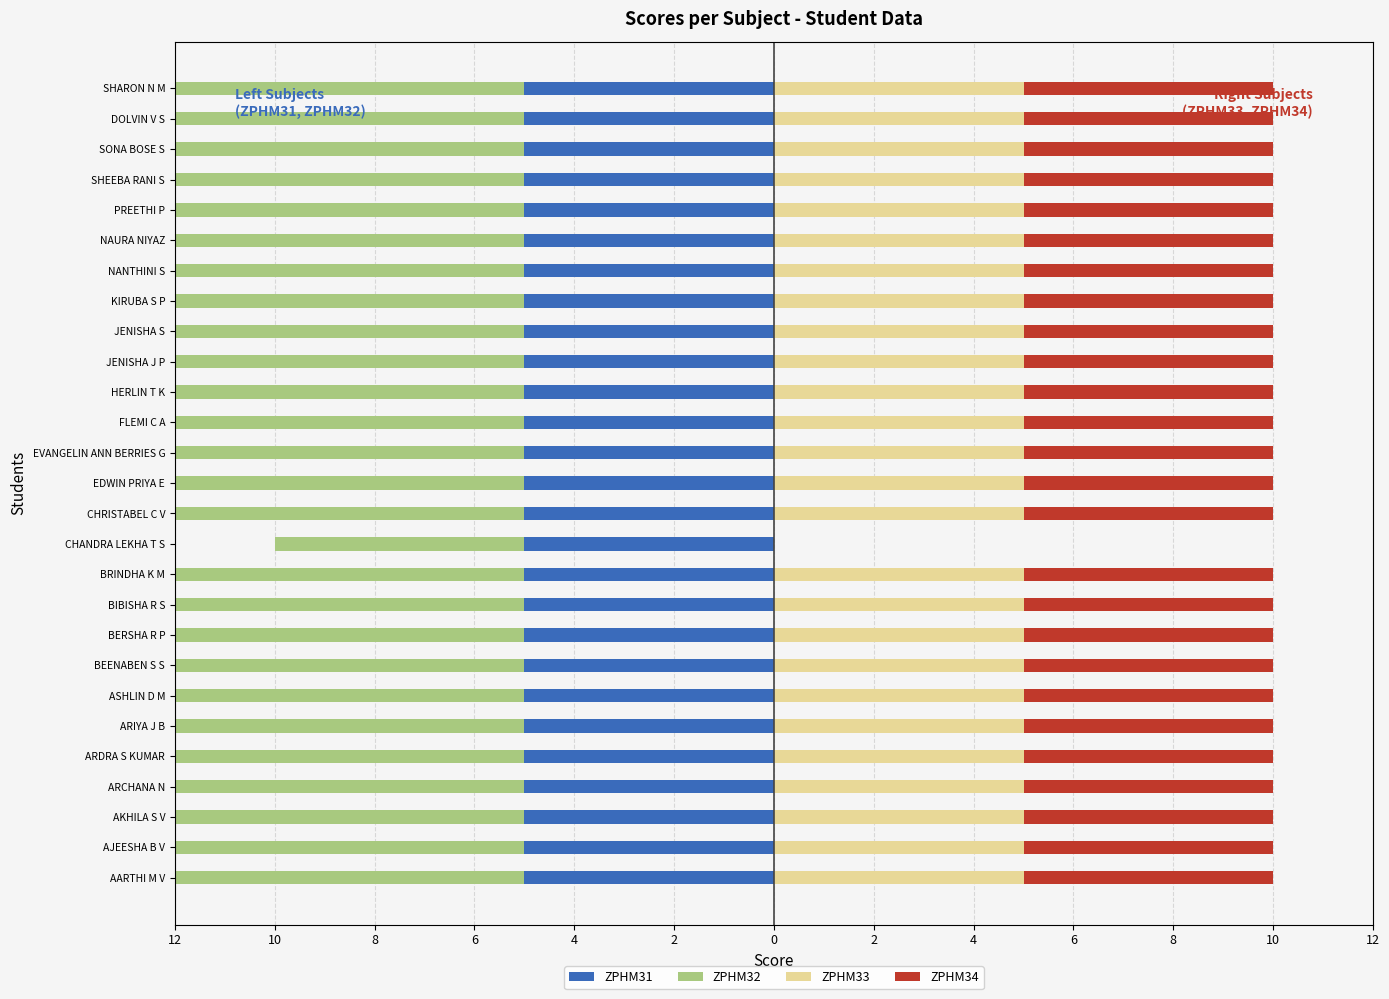

Count the ZPHM34 values in the range 5 to 6.

26